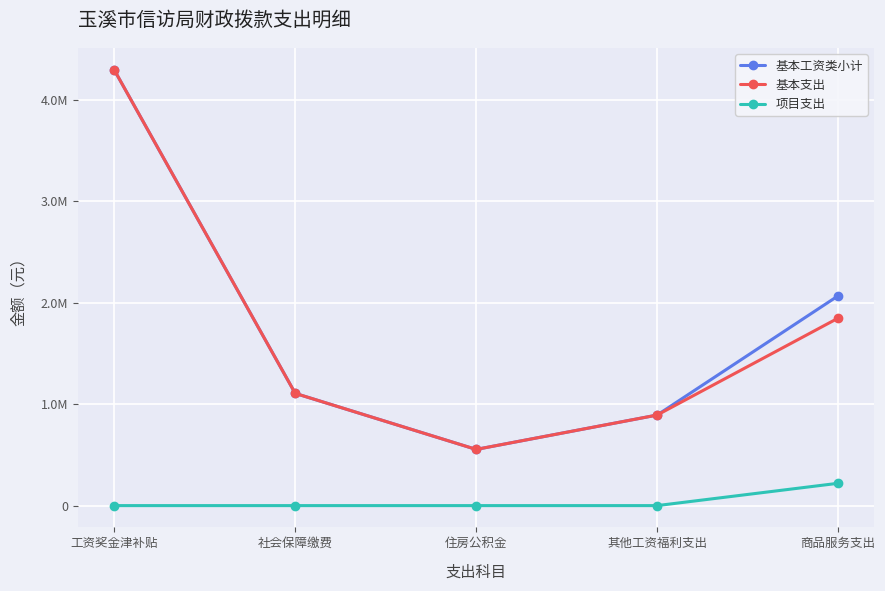

What is the label of the 4th point from the right?

社会保障缴费